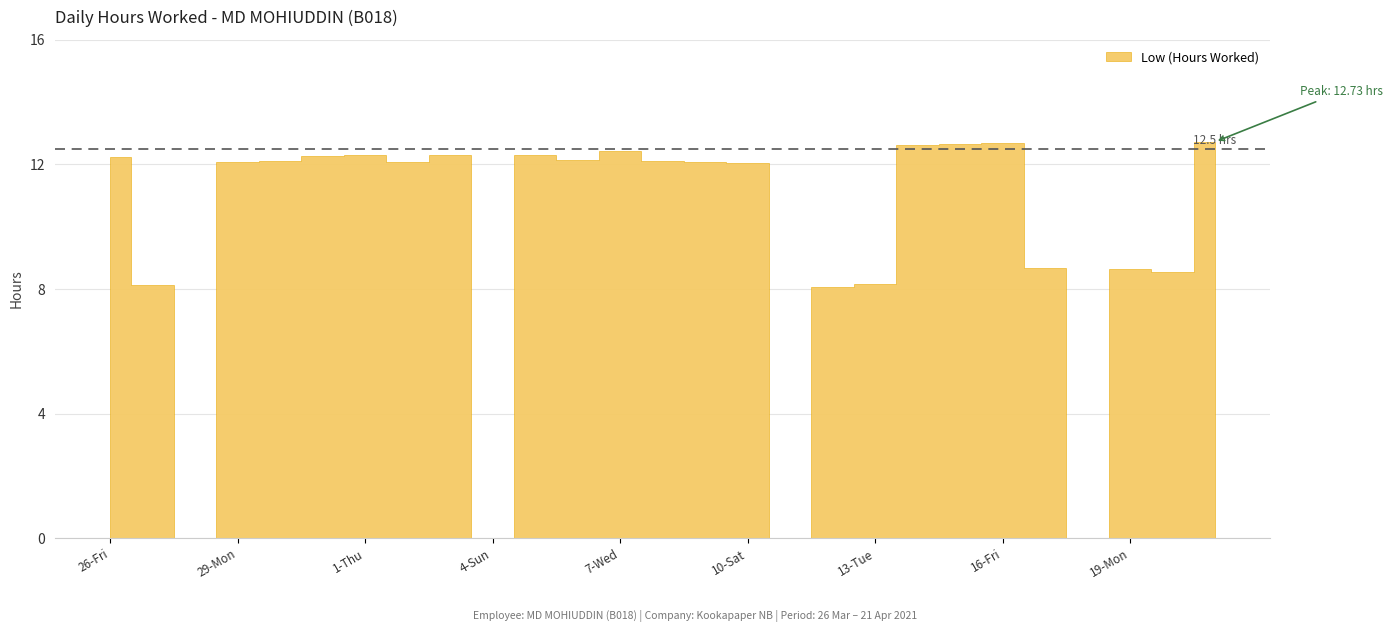

What is the maximum value shown in the chart?

12.7